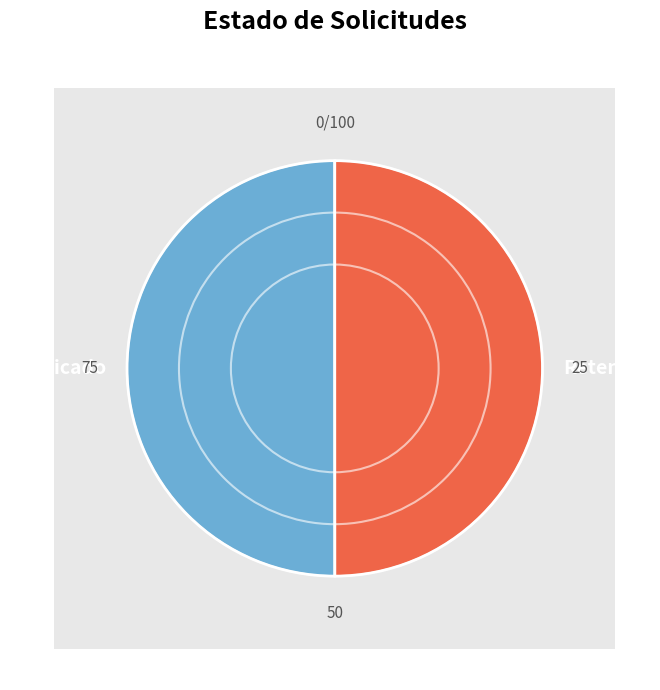

Which slice is the smallest?

RET